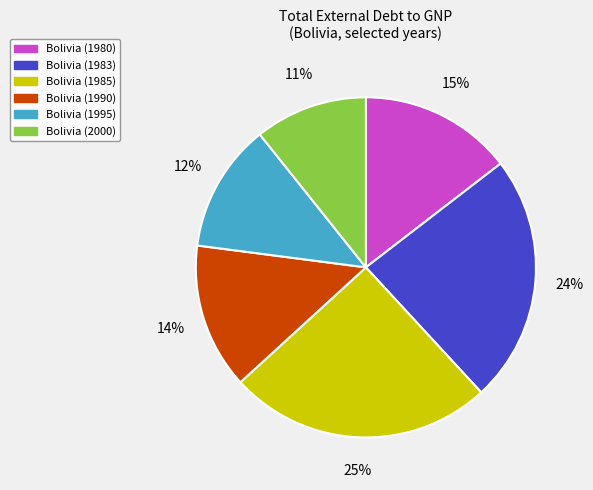

Which category has the biggest portion of the pie?

Bolivia (1985)